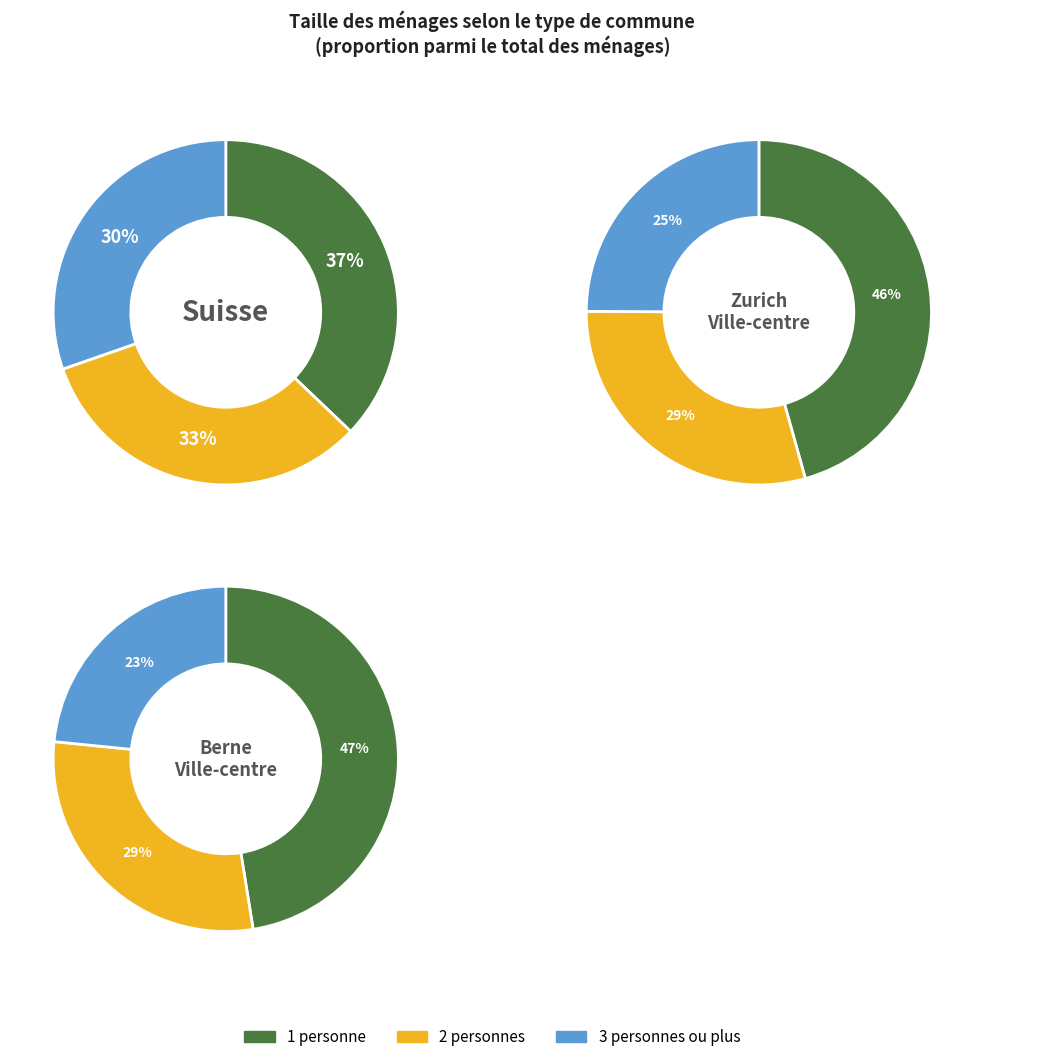

Do 1 personne and 2 personnes together represent more than half of the pie?

Yes